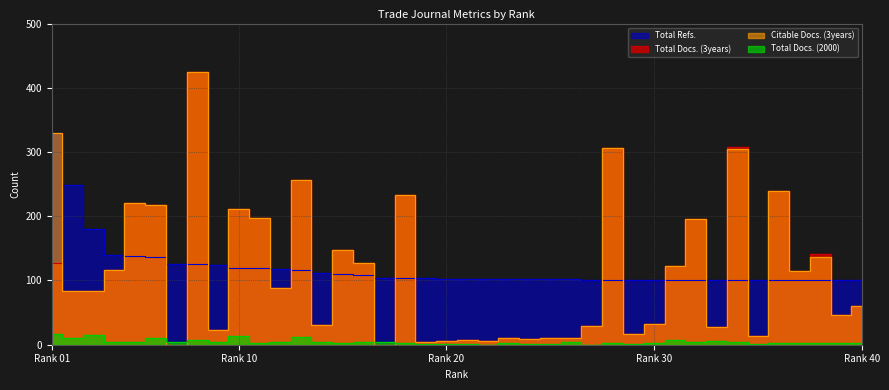

What are all the series names shown in the legend?

Total Docs. (3years), Citable Docs. (3years), Total Docs. (2000), Total Refs.